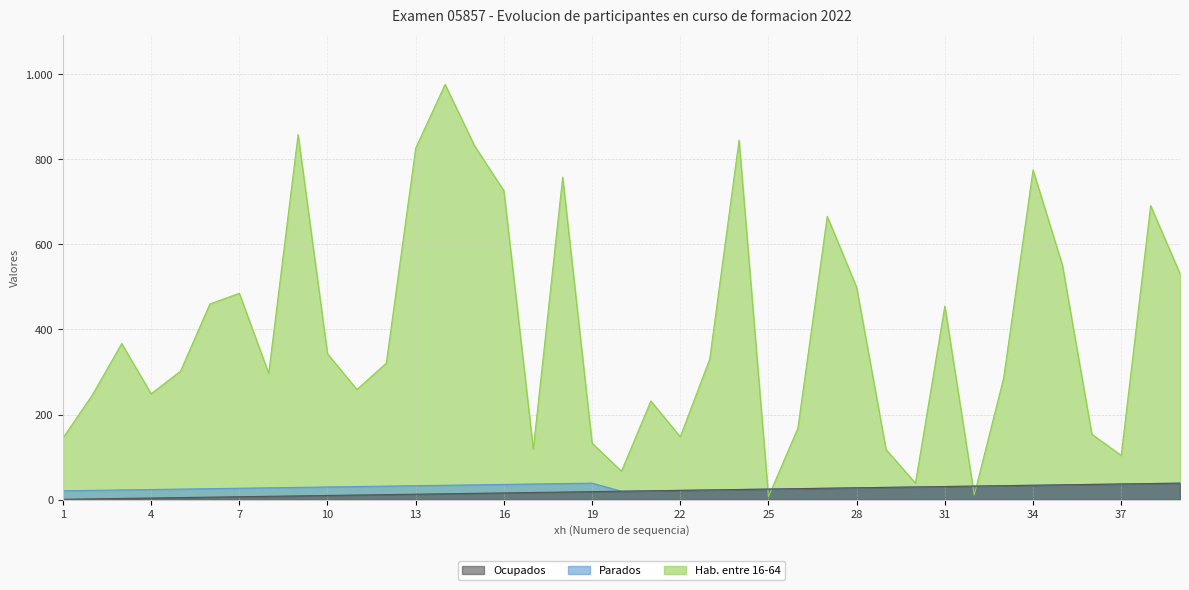

Which series has the largest total across all categories?

Hab. entre 16-64